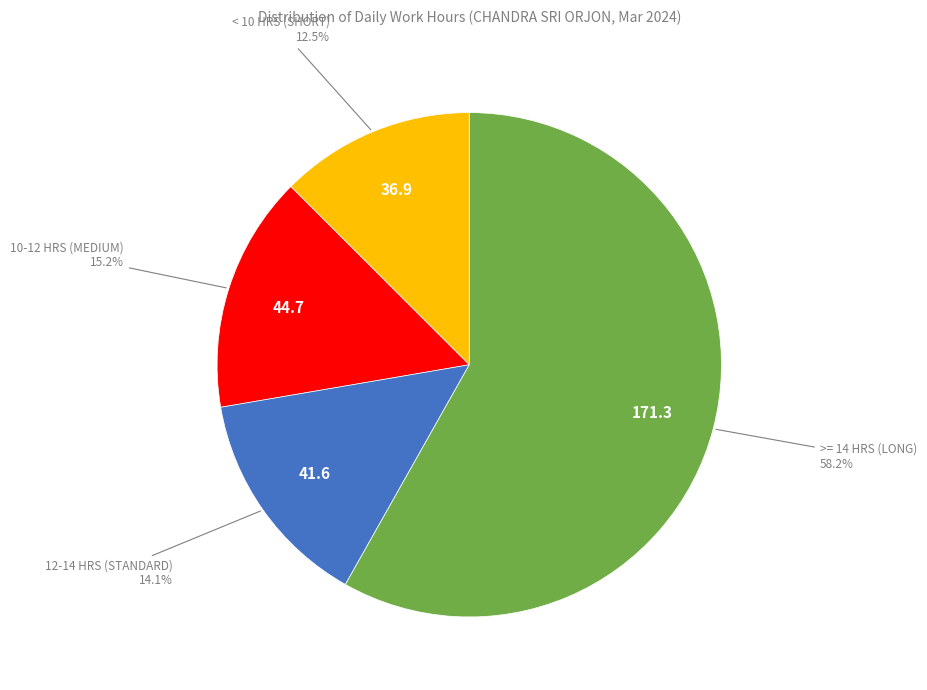

How many segments does this pie chart have?

4